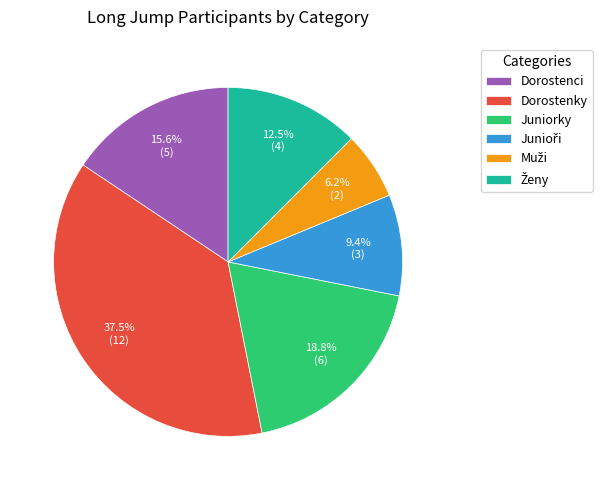

What is the largest slice in the pie chart?

Dorostenky